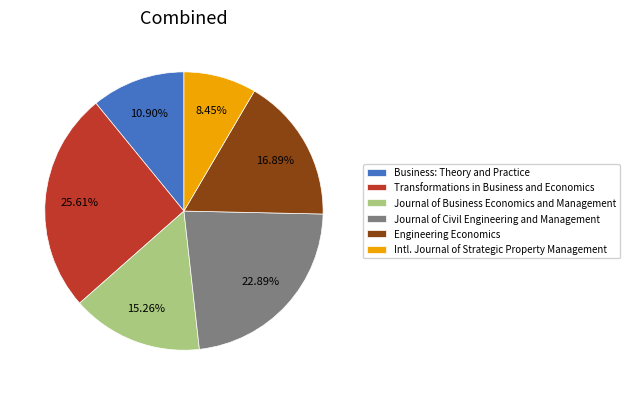

Between Journal of Business Economics and Management and Business: Theory and Practice, which is larger?

Journal of Business Economics and Management